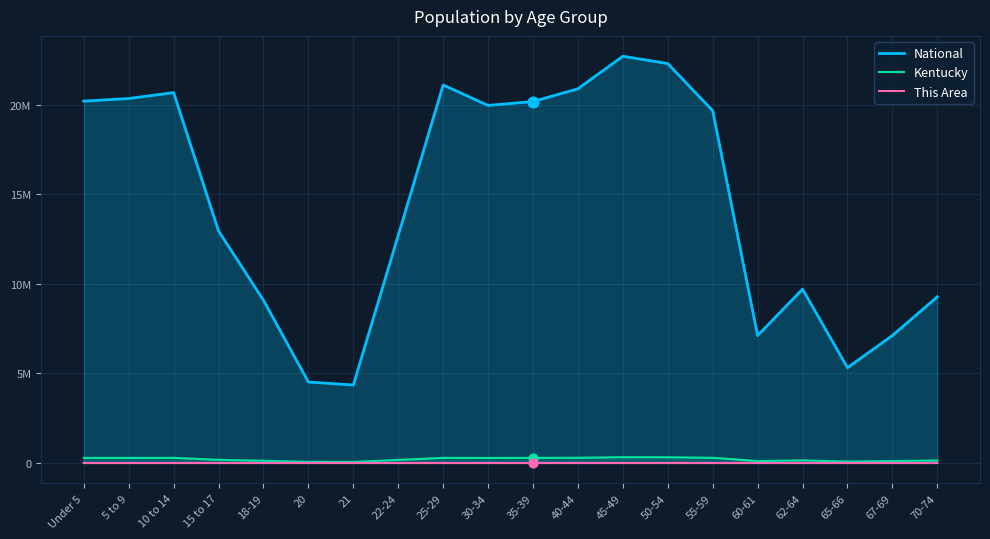

Which series has the largest total across all categories?

National